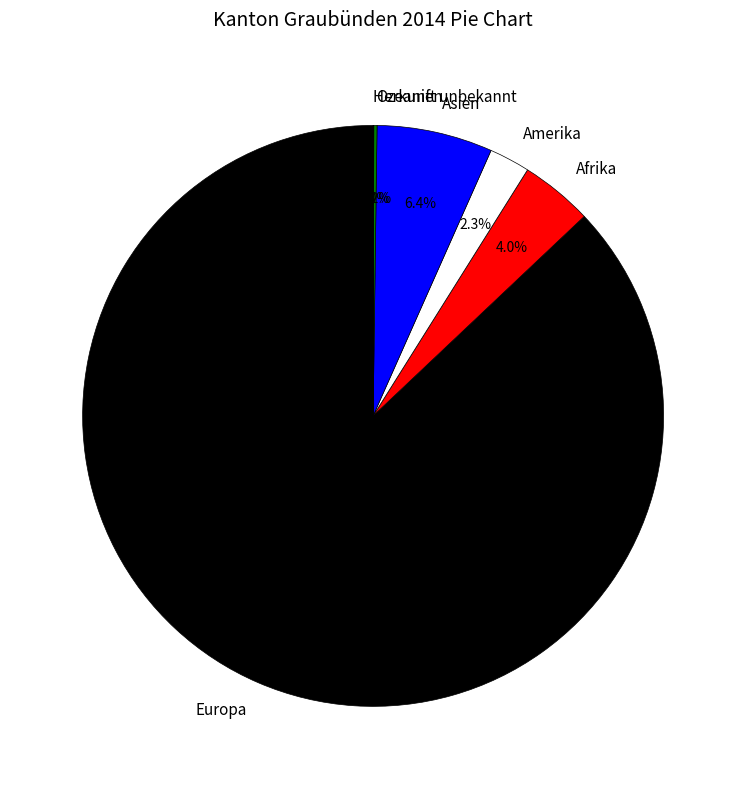

What percentage is NOT represented by Afrika?

96.0%